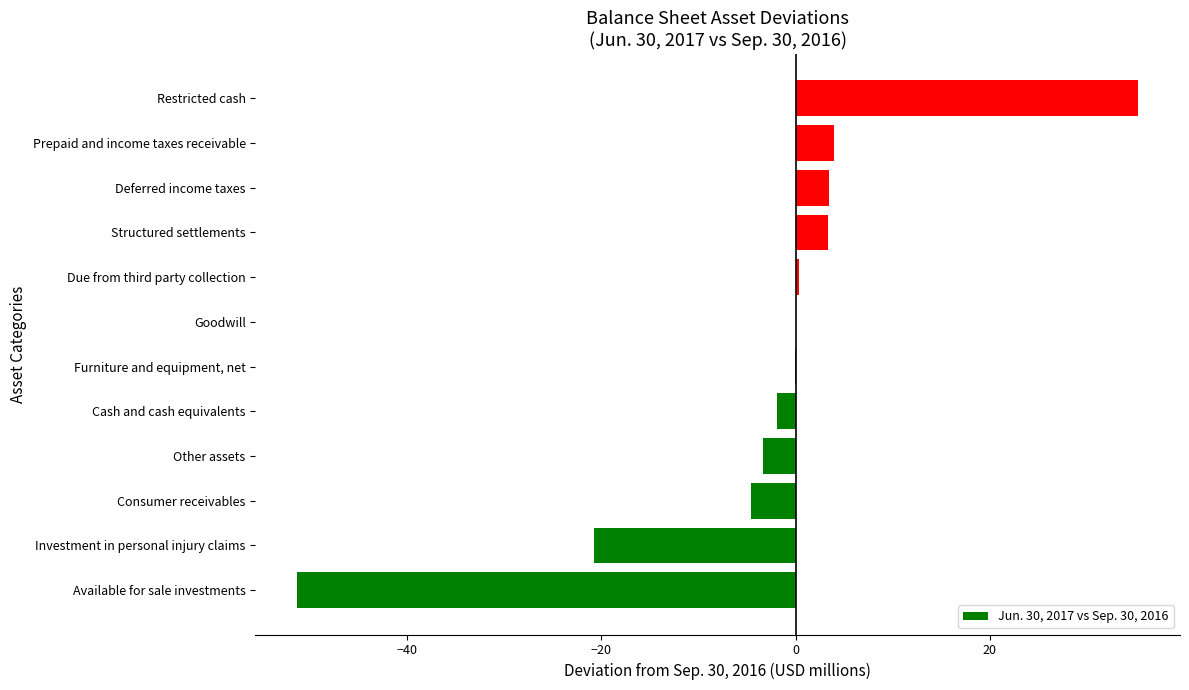

Where is the data nearest to the value -8?

Consumer receivables